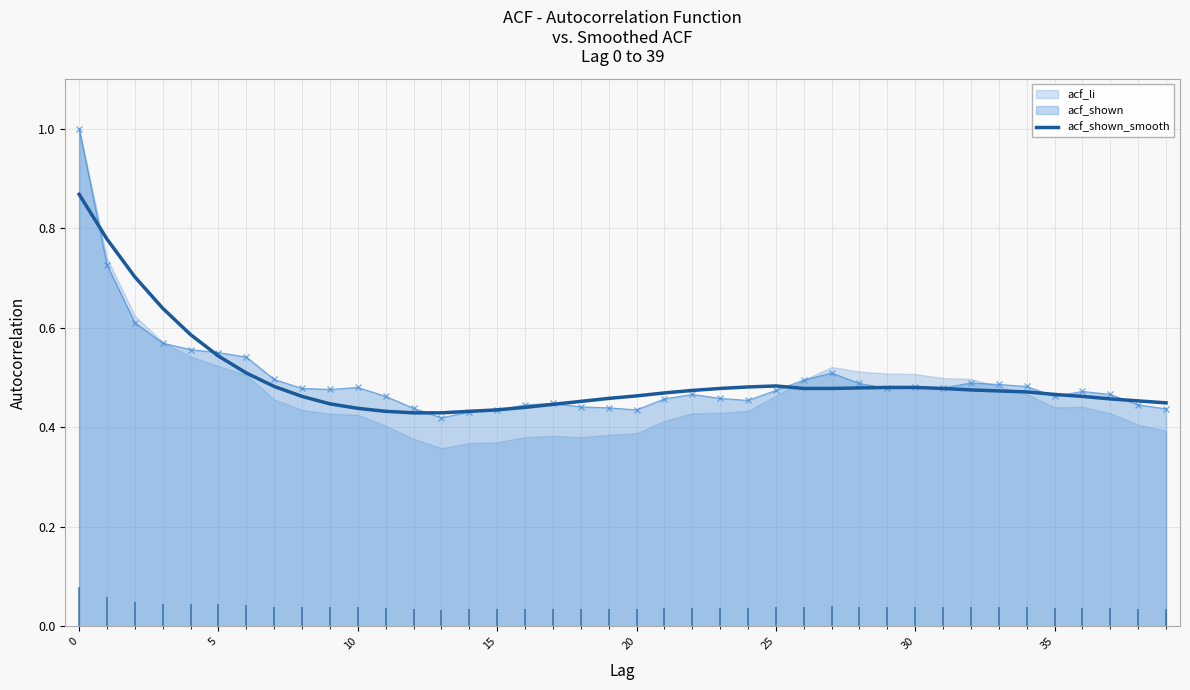

What is the label of the 36th point from the left?

35